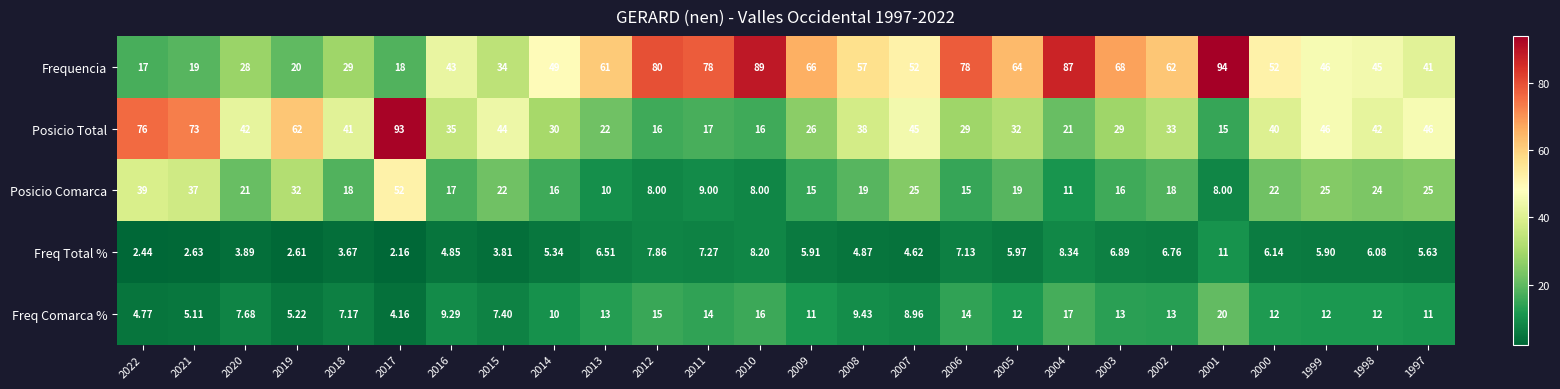

Is the value of Freq Total % at 2015 greater than the value of Posicio Comarca at 2016?

No